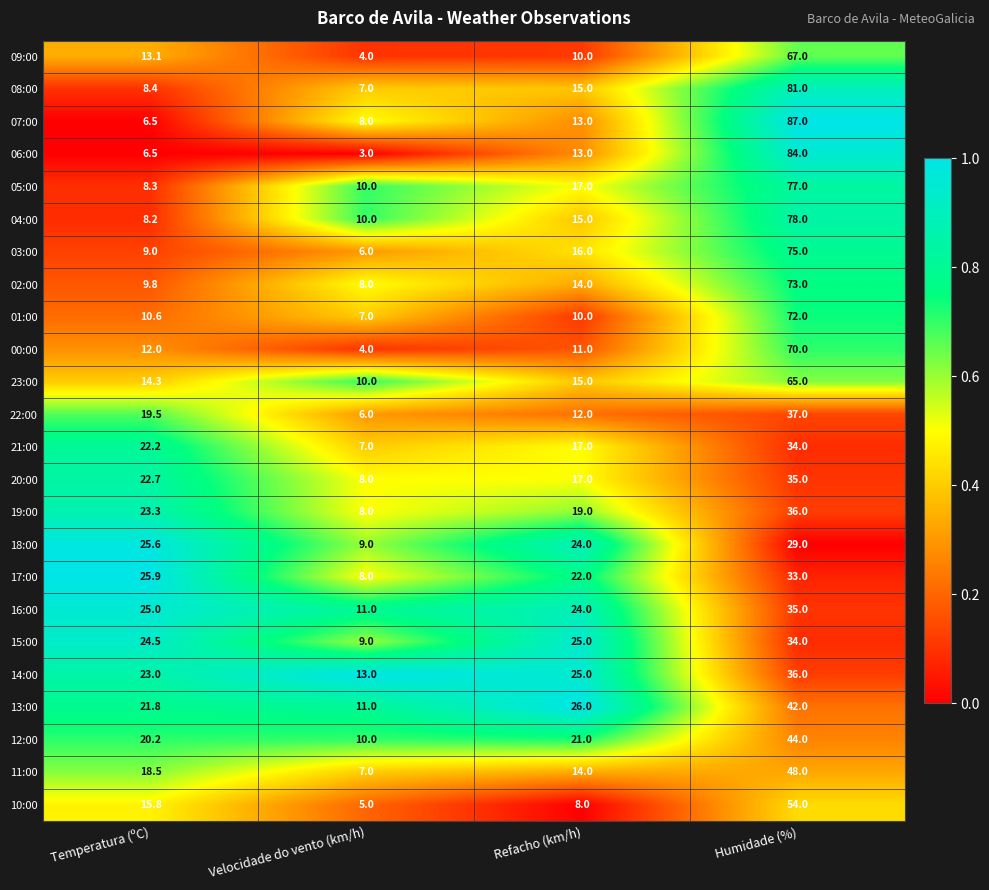

At which label does 10:00 first exceed 15?

Temperatura (ºC)